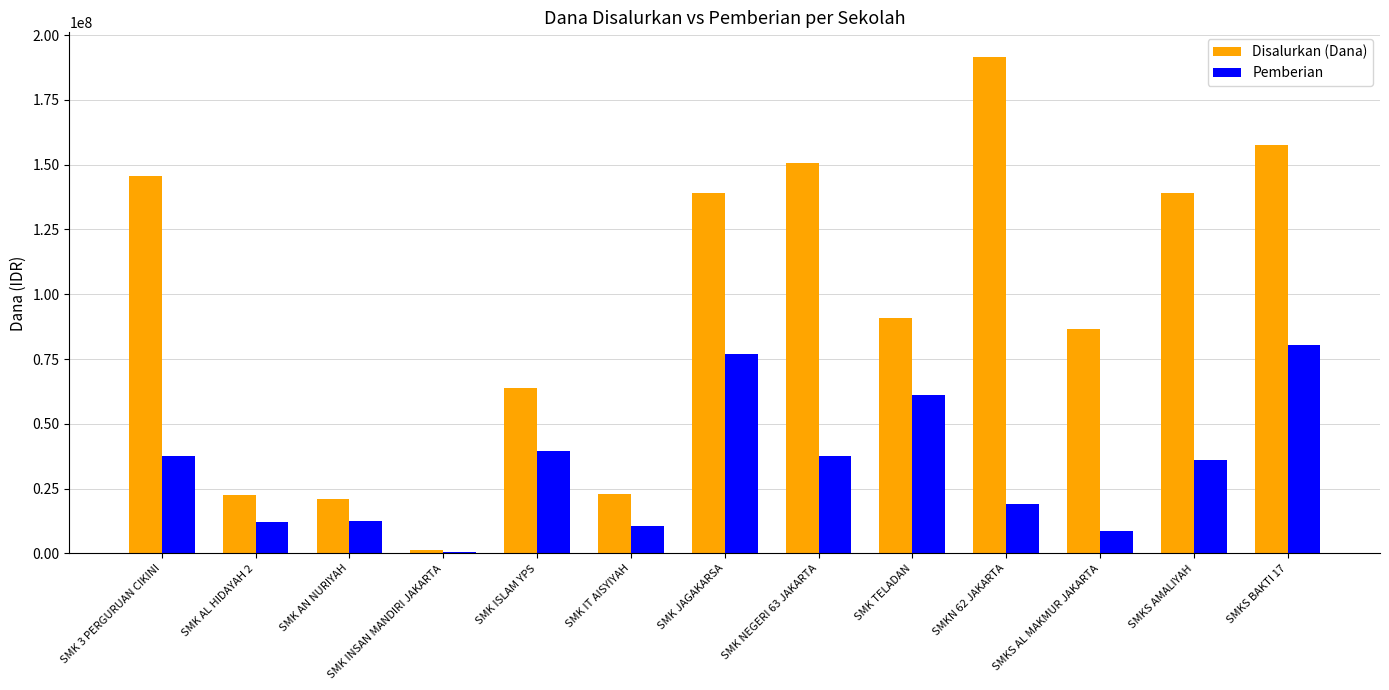

At which category is the sum across all series the highest?

SMKS BAKTI 17